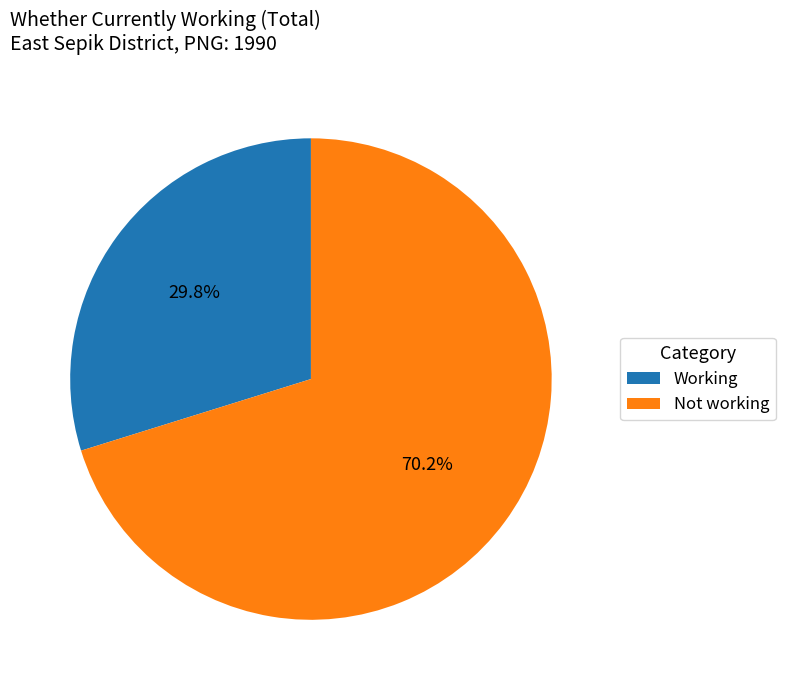

Is it true that Not working is 70% of the pie?

True